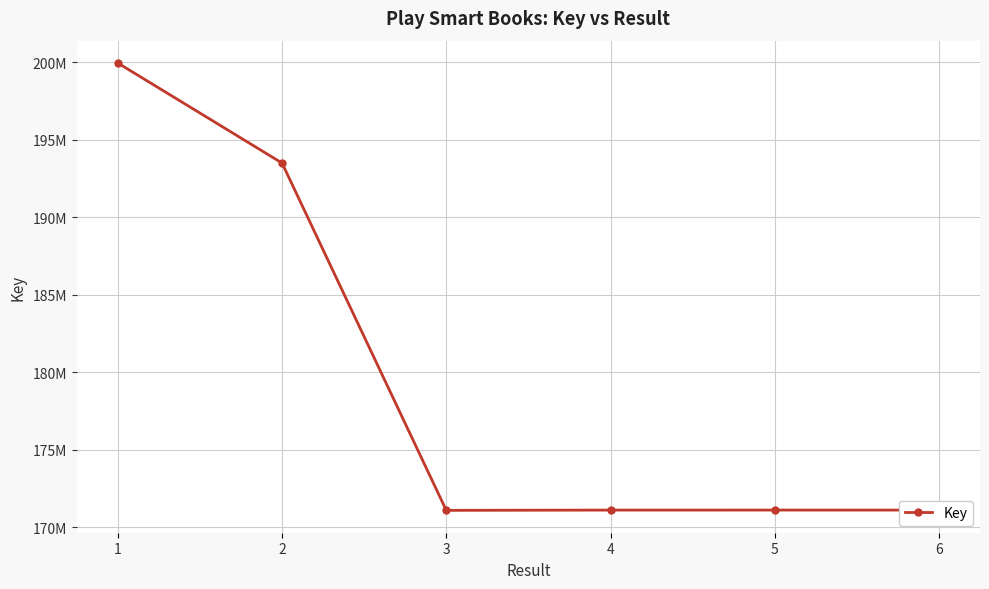

Rank the categories by value from highest to lowest.

1, 2, 5, 4, 6, 3